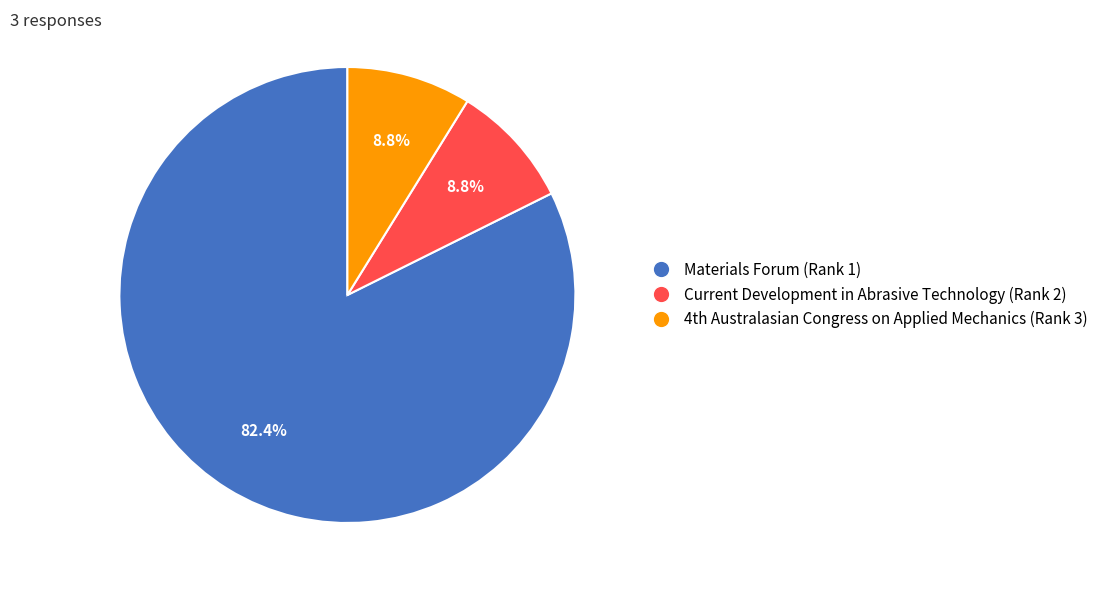

How many segments does this pie chart have?

3